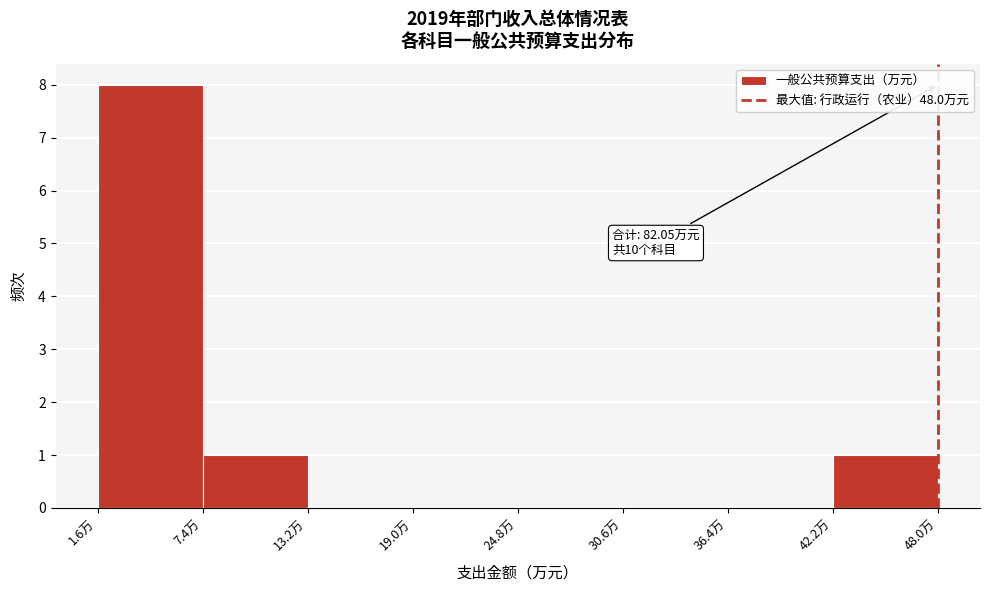

Over which range of the x-axis is the bar tallest?

2 to 7